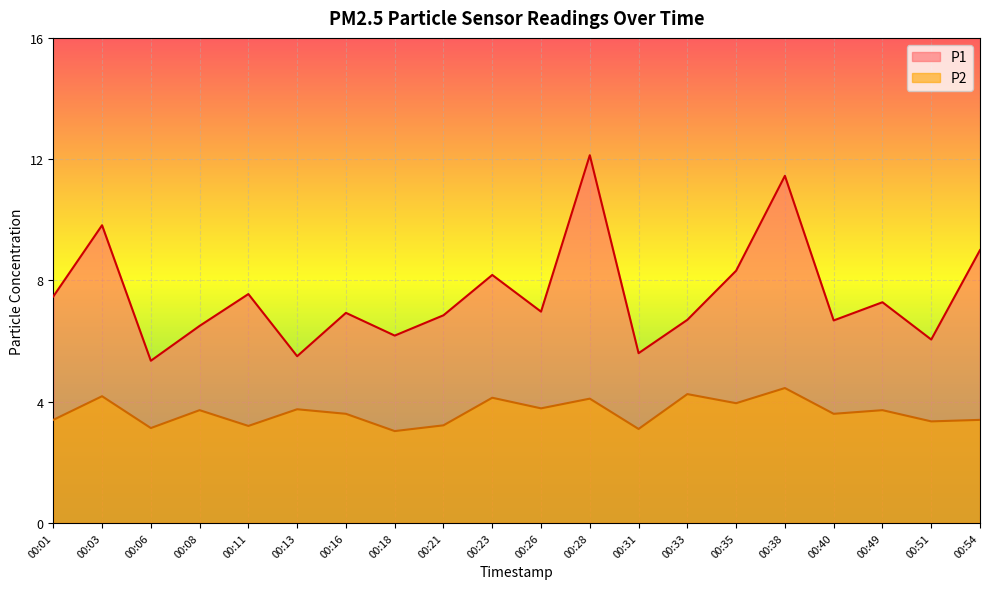

Reading left to right, transcribe all the data shown in this chart.

P1: 00:01=7.5	00:03=9.8	00:06=5.3	00:08=6.5	00:11=7.5	00:13=5.5	00:16=6.9	00:18=6.2	00:21=6.8	00:23=8.2	00:26=7.0	00:28=12.1	00:31=5.6	00:33=6.7	00:35=8.3	00:38=11.4	00:40=6.7	00:49=7.3	00:51=6.0	00:54=9.0
P2: 00:01=3.4	00:03=4.2	00:06=3.1	00:08=3.7	00:11=3.2	00:13=3.8	00:16=3.6	00:18=3.0	00:21=3.2	00:23=4.1	00:26=3.8	00:28=4.1	00:31=3.1	00:33=4.2	00:35=4.0	00:38=4.5	00:40=3.6	00:49=3.7	00:51=3.4	00:54=3.4